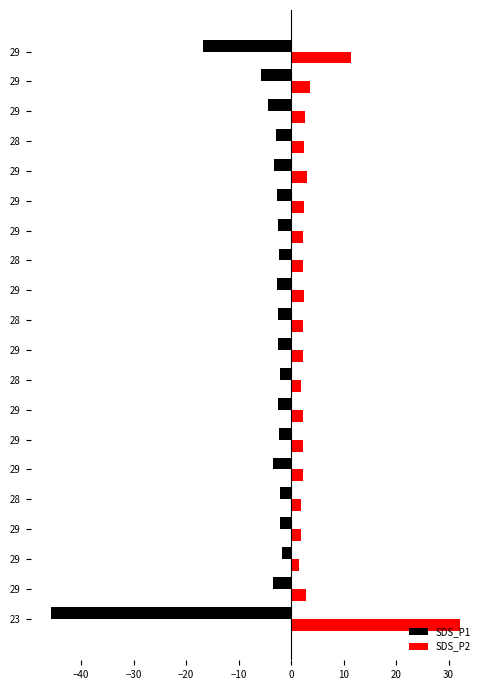

Rank the series by their maximum value, from highest to lowest.

SDS_P2, SDS_P1